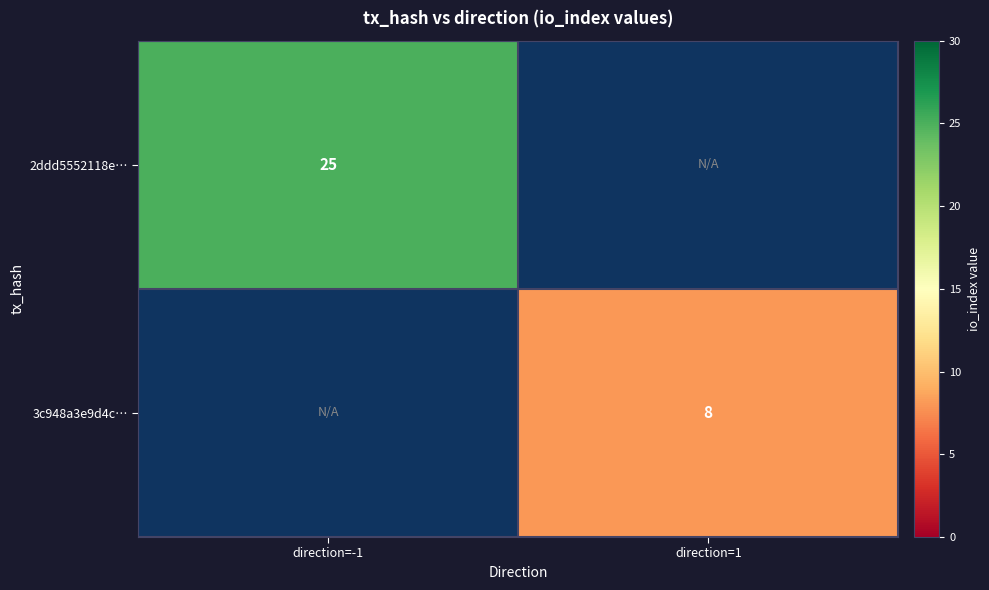

Is it true that 3c948a3e9d4c… equals 13 at direction=1?

False